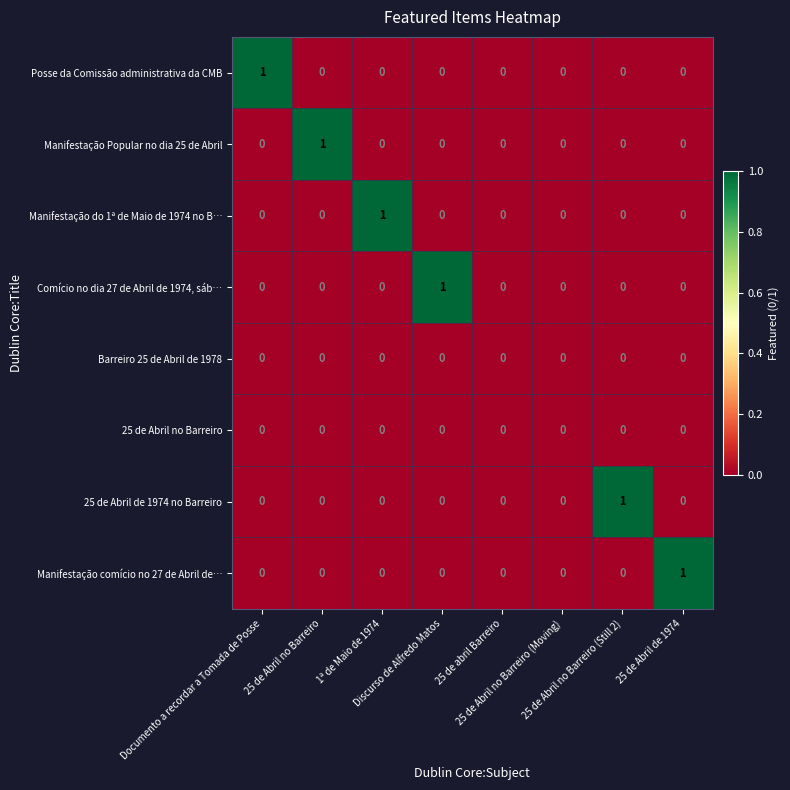

At which category is the sum across all series the highest?

Documento a recordar a Tomada de Posse